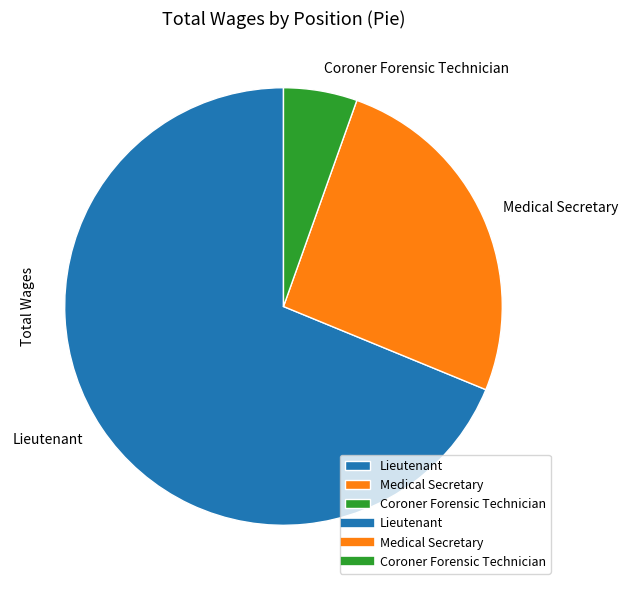

Does any single category account for the majority?

Yes